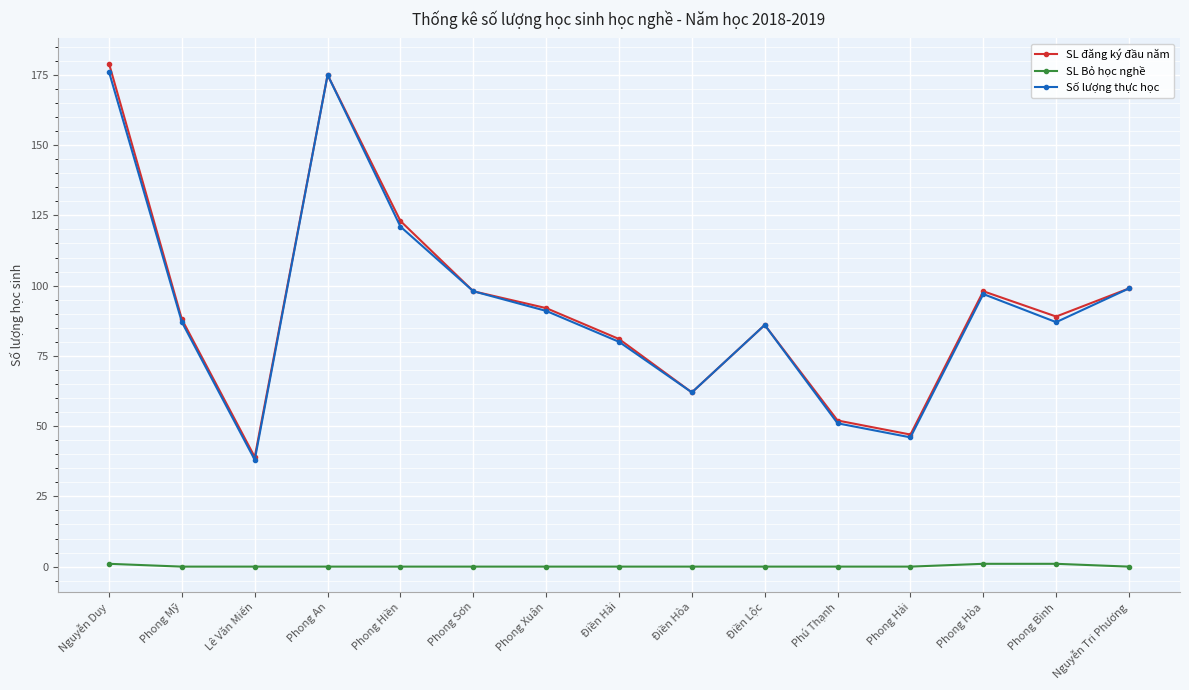

Is it true that SL đăng ký đầu năm equals 98 at Phong Sơn?

True